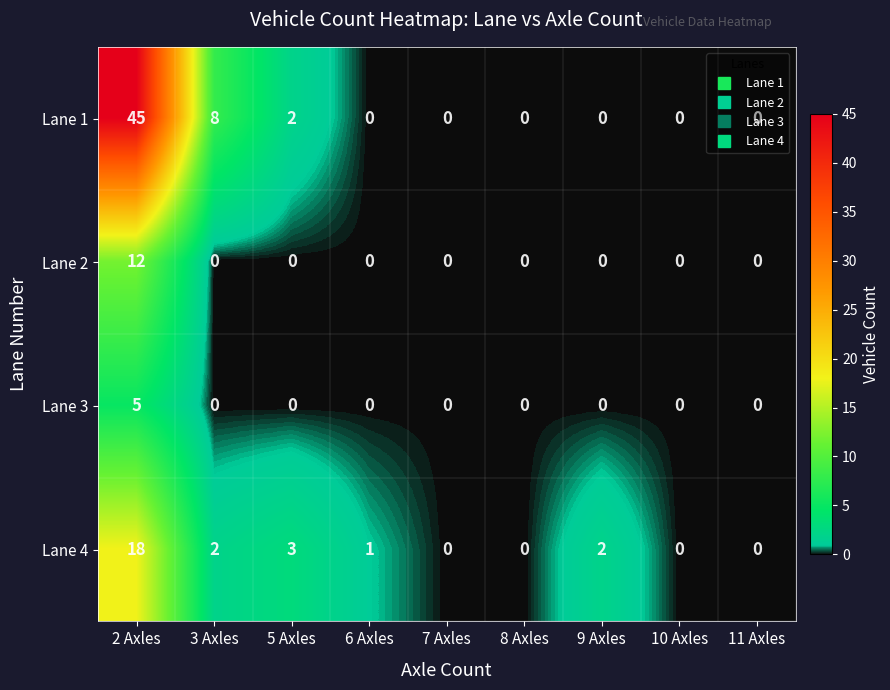

At which label does Lane 4 reach its peak?

2 Axles